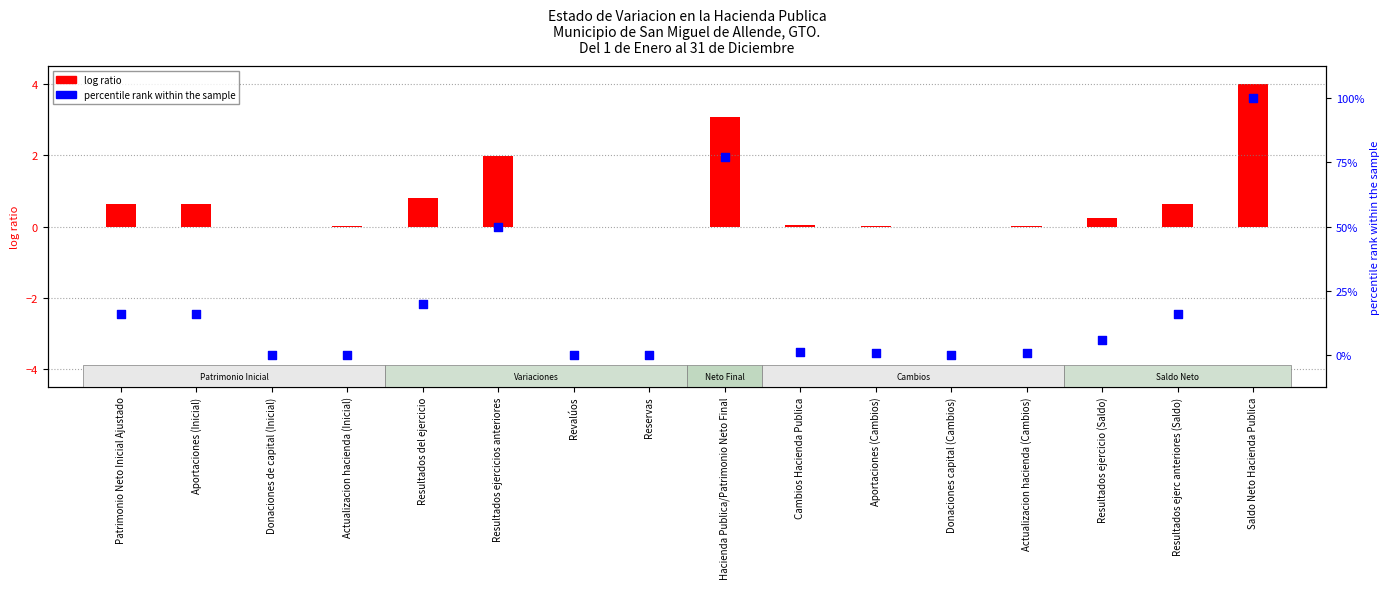

At how many categories does at least one series exceed 59?

2